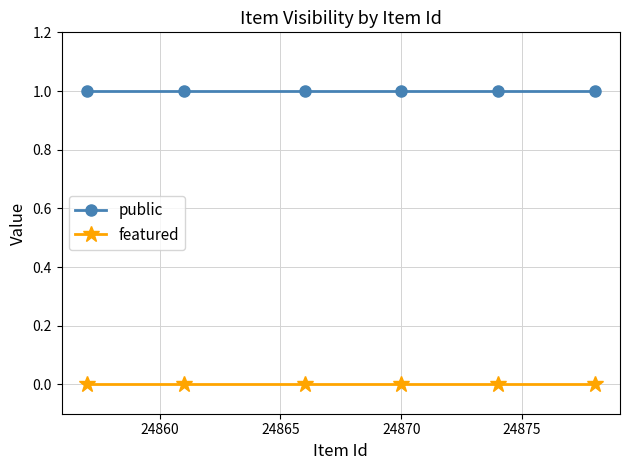

Which series has the largest total across all categories?

public